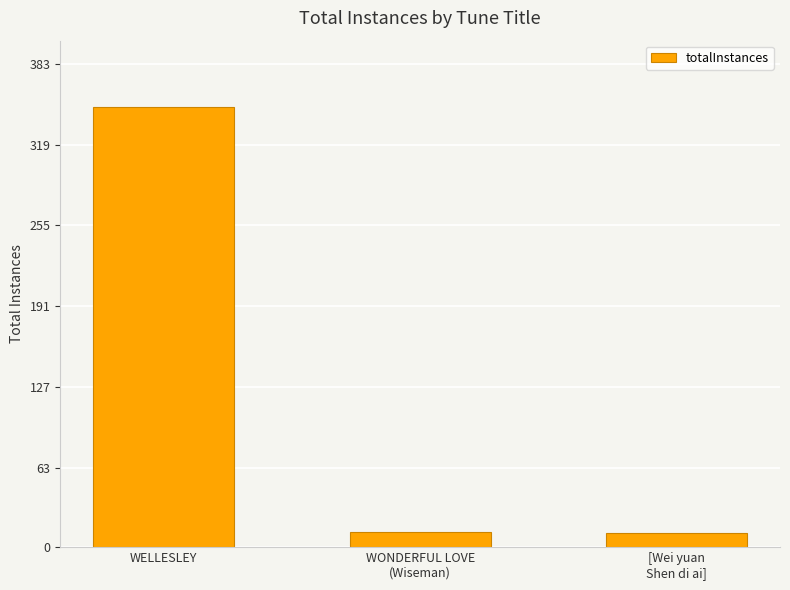

What is the smallest value displayed?

11